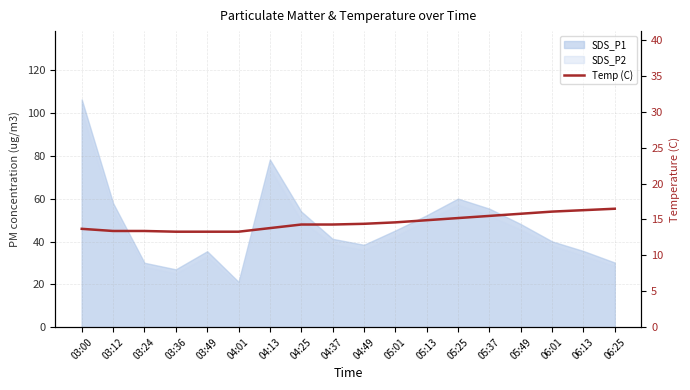

At which label does the data first exceed 14?

04:25